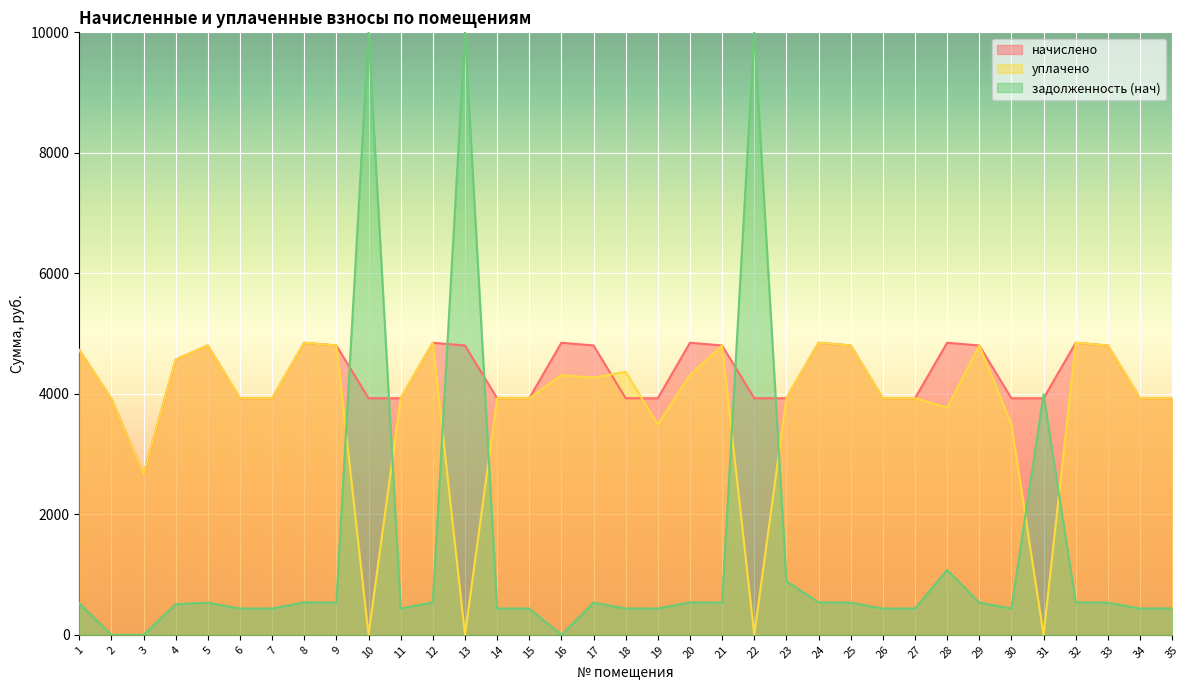

True or false: начислено has a value of 905.1 at 31.

False